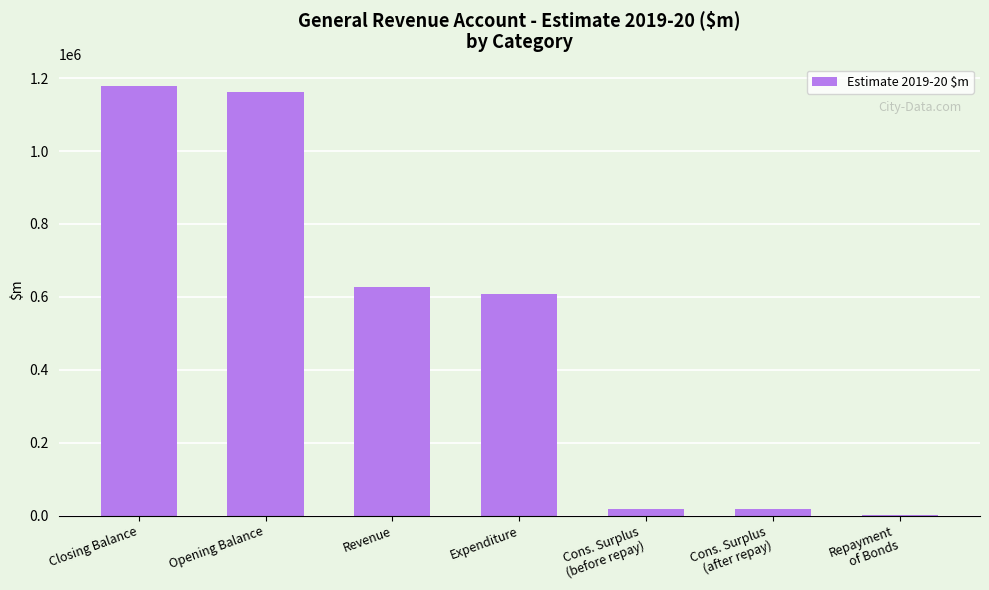

Approximately how many times larger is the value at Revenue compared to Closing Balance?

0.5